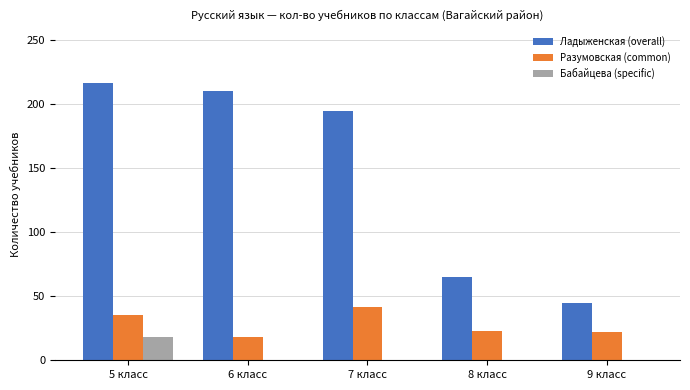

Which series has the largest range (max minus min)?

Ладыженская (overall)